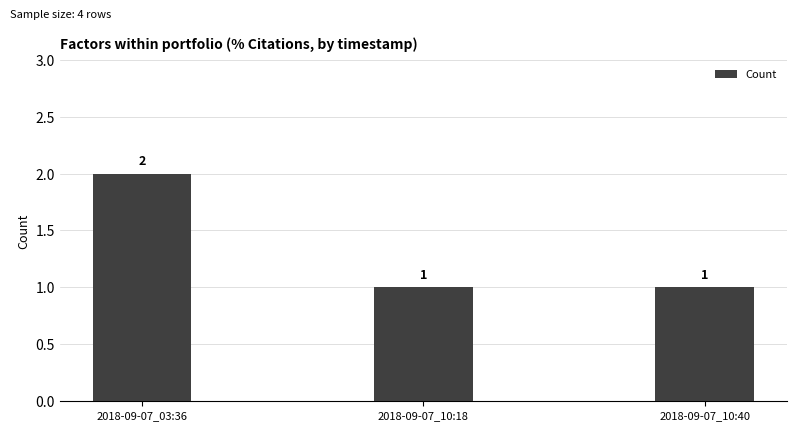

Is it true that the value at 2018-09-07_10:18 is 1?

True